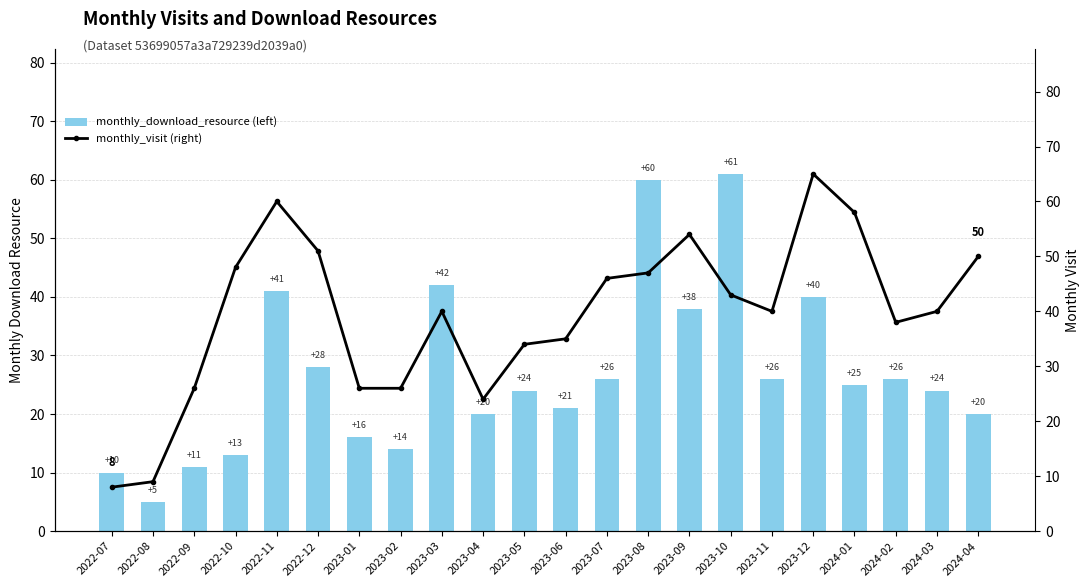

Where is monthly_download_resource (left) nearest to the value 33?

2022-12